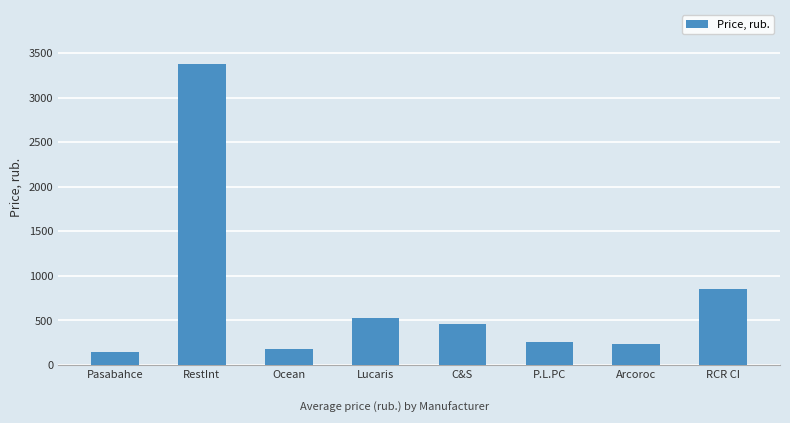

The chart shows a value of 770.1 at Lucaris. True or false?

False